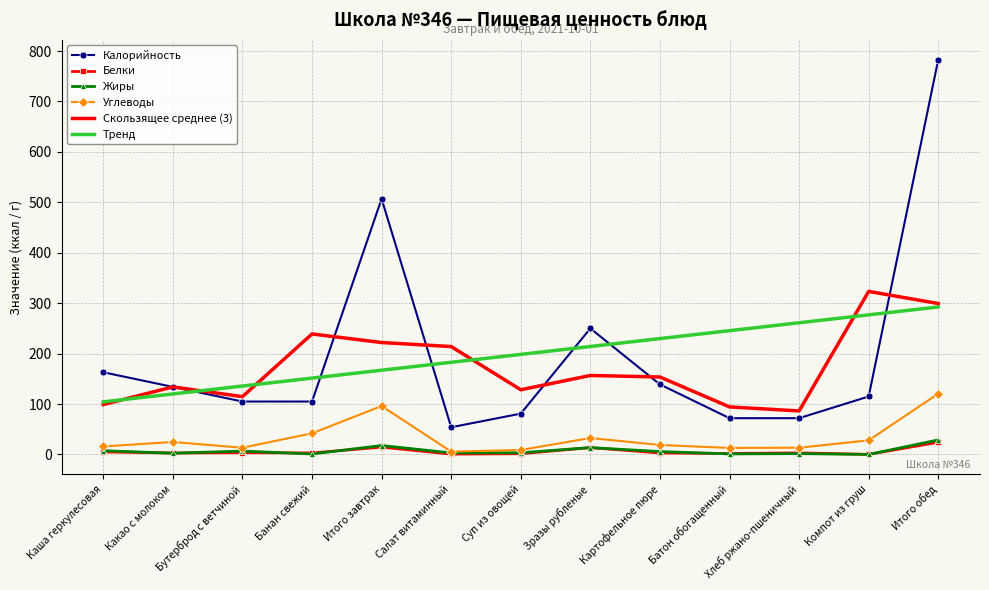

The Скользящее среднее (3) series shows 156.7 at Зразы рубленые. True or false?

True